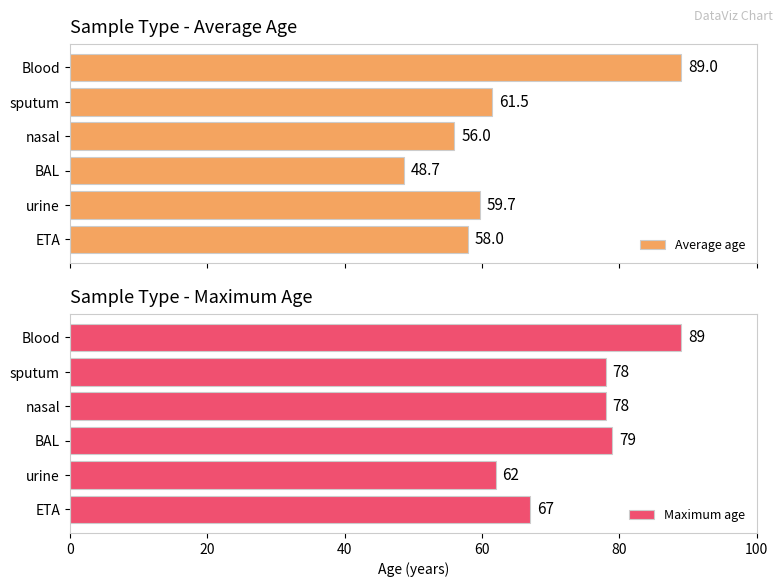

What is the lowest value of the Maximum age series?

62